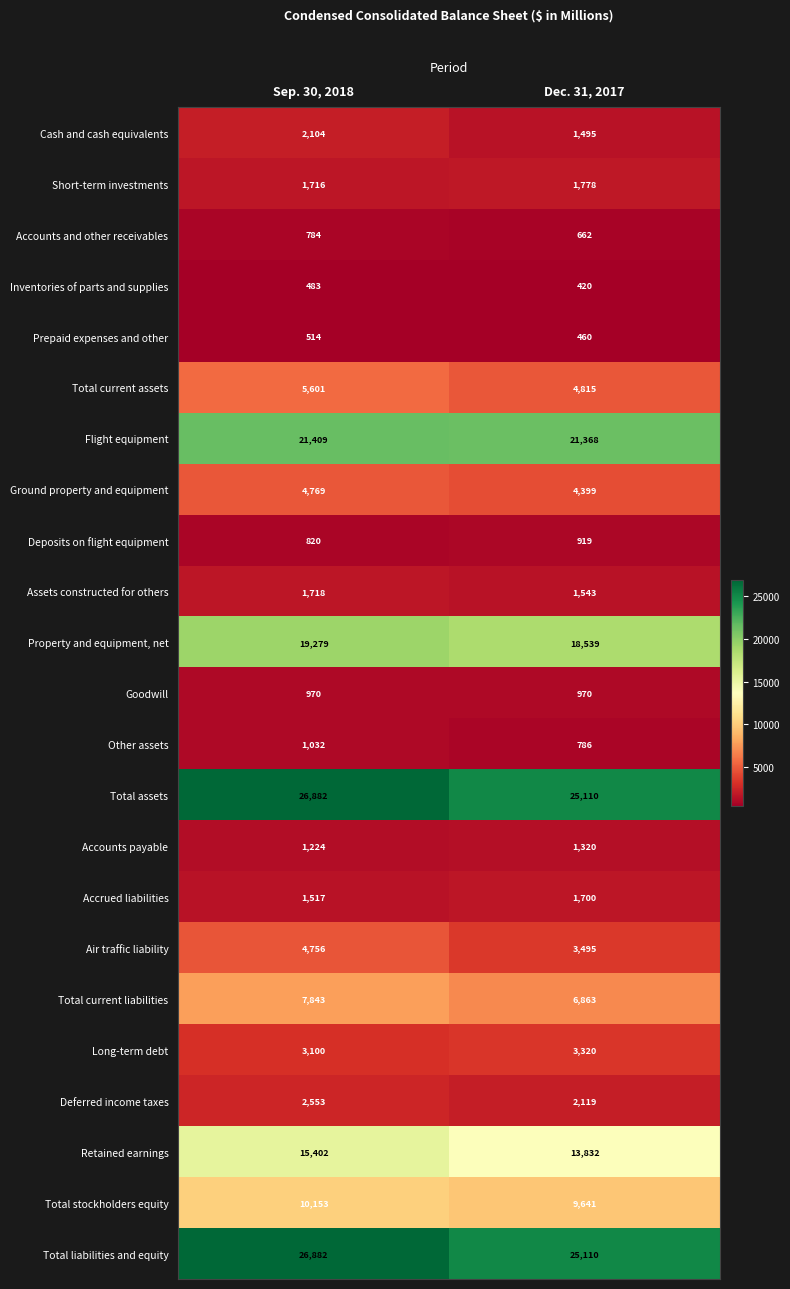

At which category is the sum across all series the highest?

Sep. 30, 2018